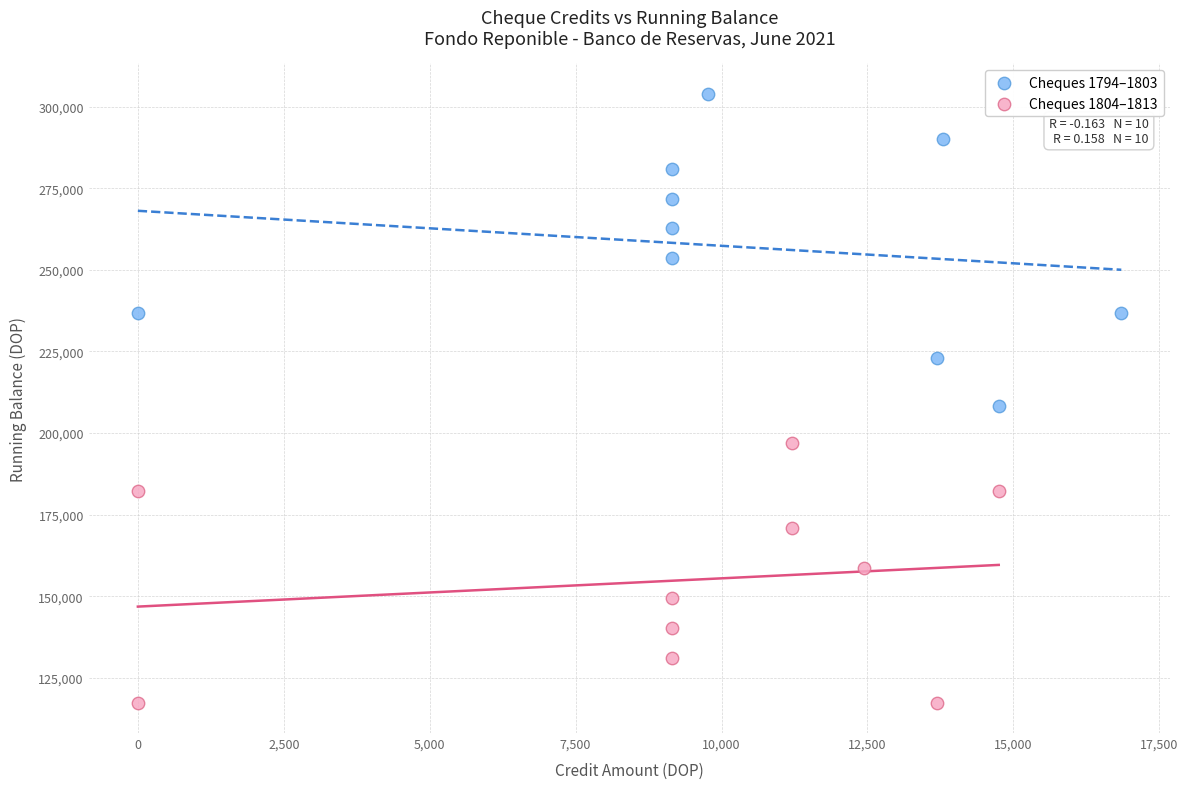

Which series reaches the maximum Y coordinate?

Cheques 1794–1803